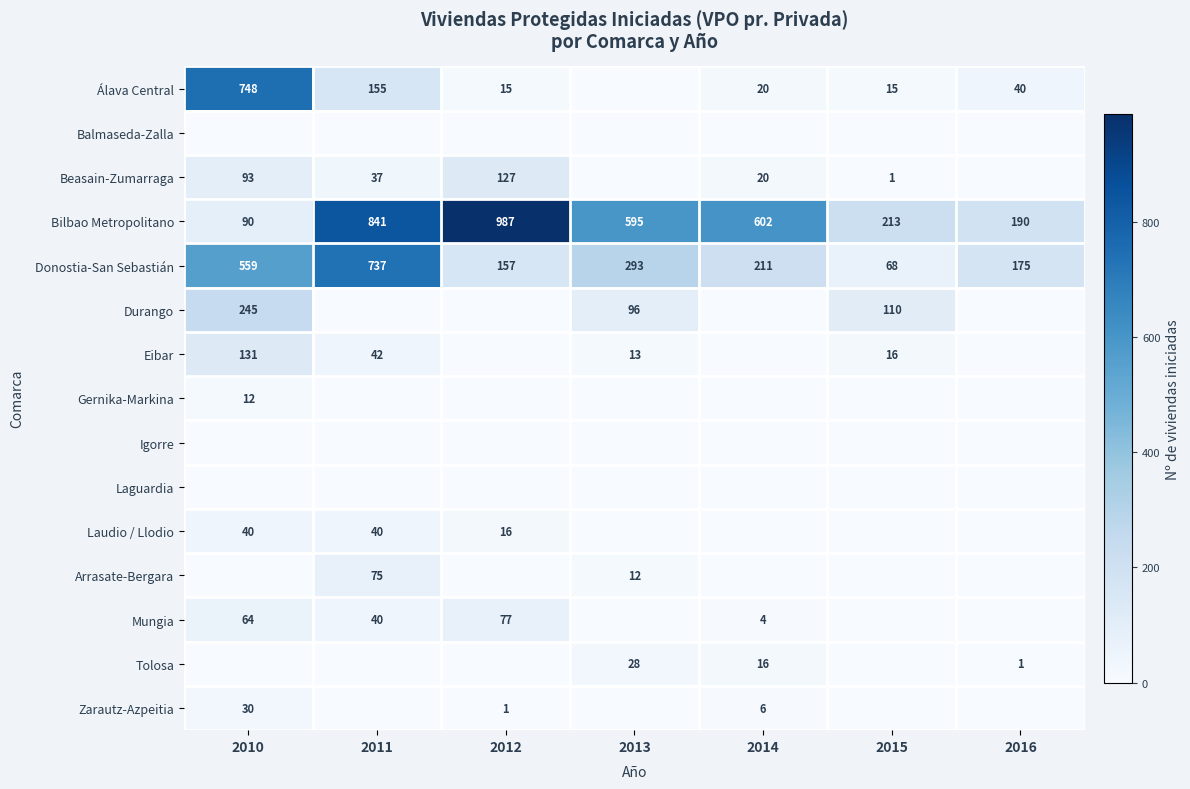

True or false: Tolosa has a value of 48 at 2013.

False